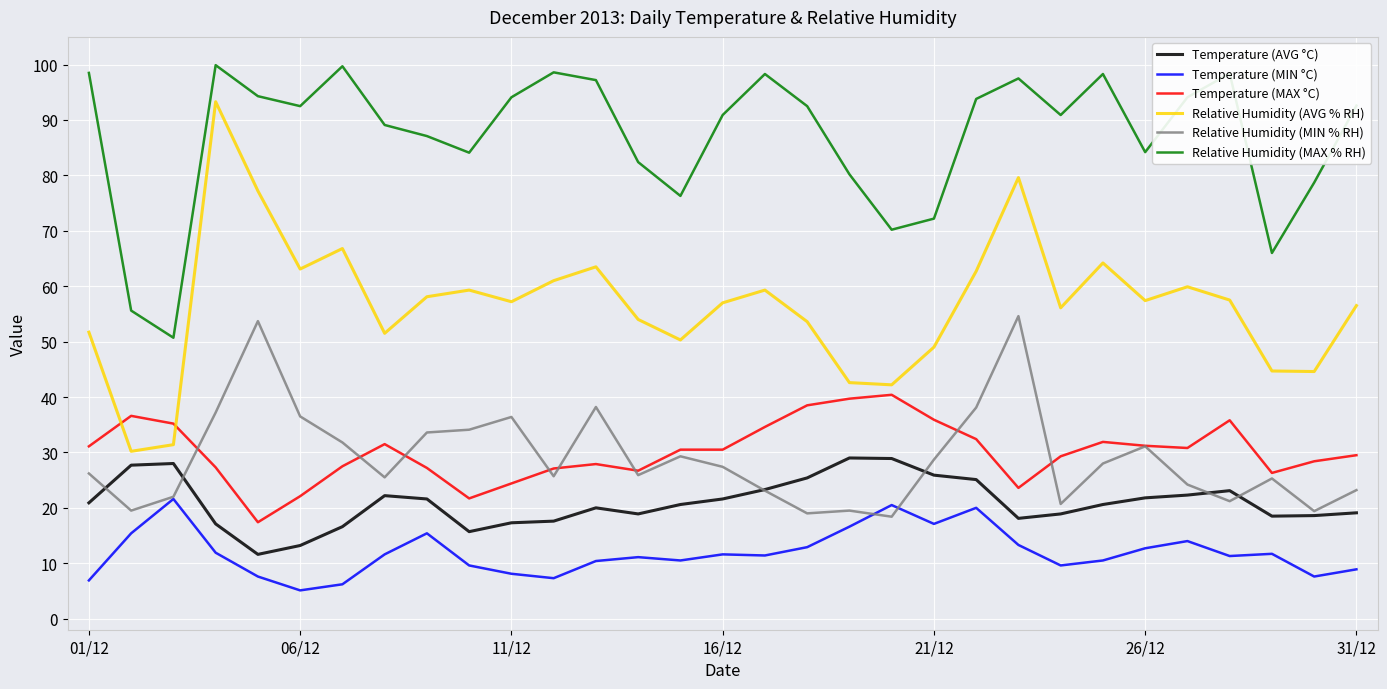

What is the sum of all Relative Humidity (MAX % RH) values?

2698.9